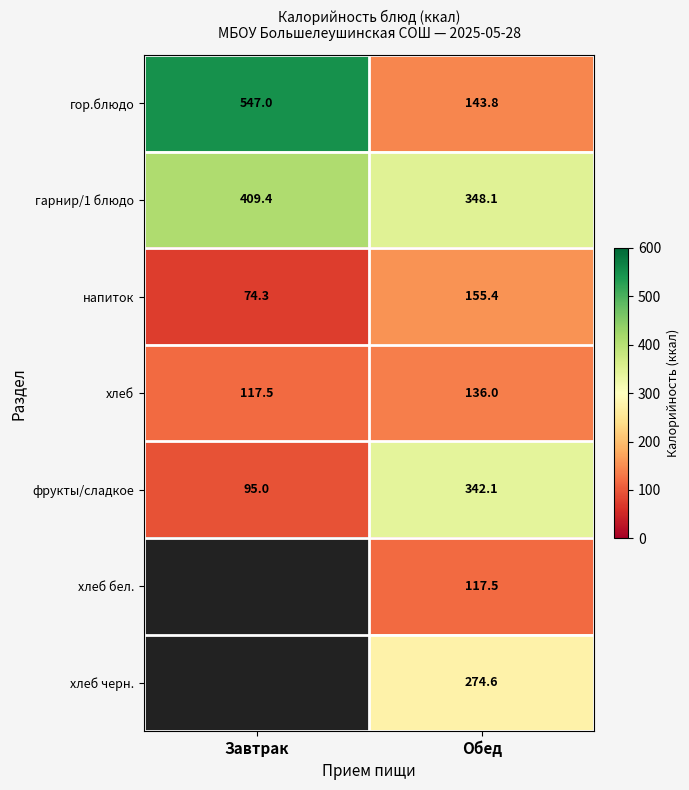

Is the value of хлеб at Завтрак greater than the value of гор.блюдо at Обед?

No